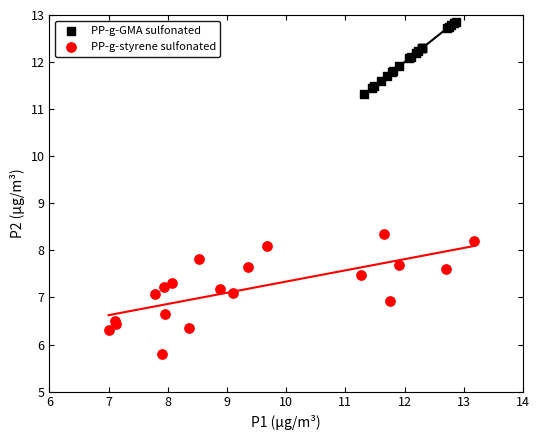

Which series contains the highest Y value?

PP-g-GMA sulfonated